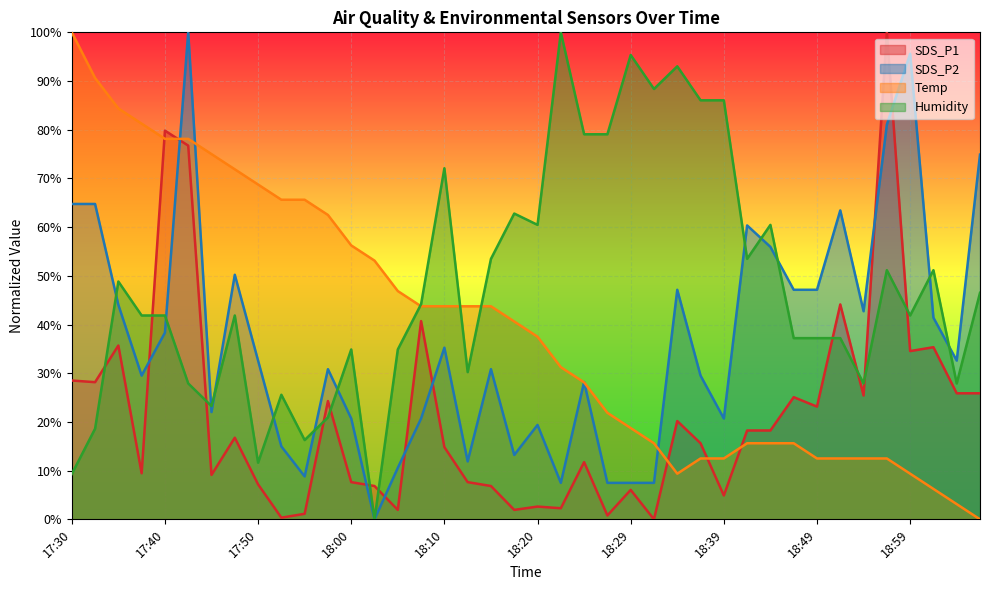

What is the difference between the highest and lowest values at 18:02?

53.1